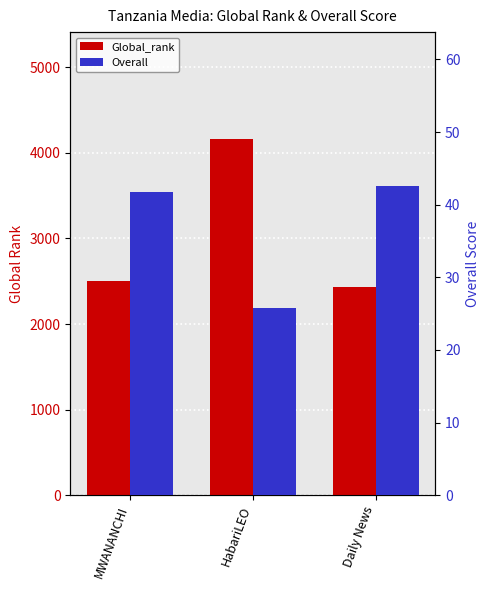

List the series in order of their overall mean, lowest first.

Overall, Global_rank